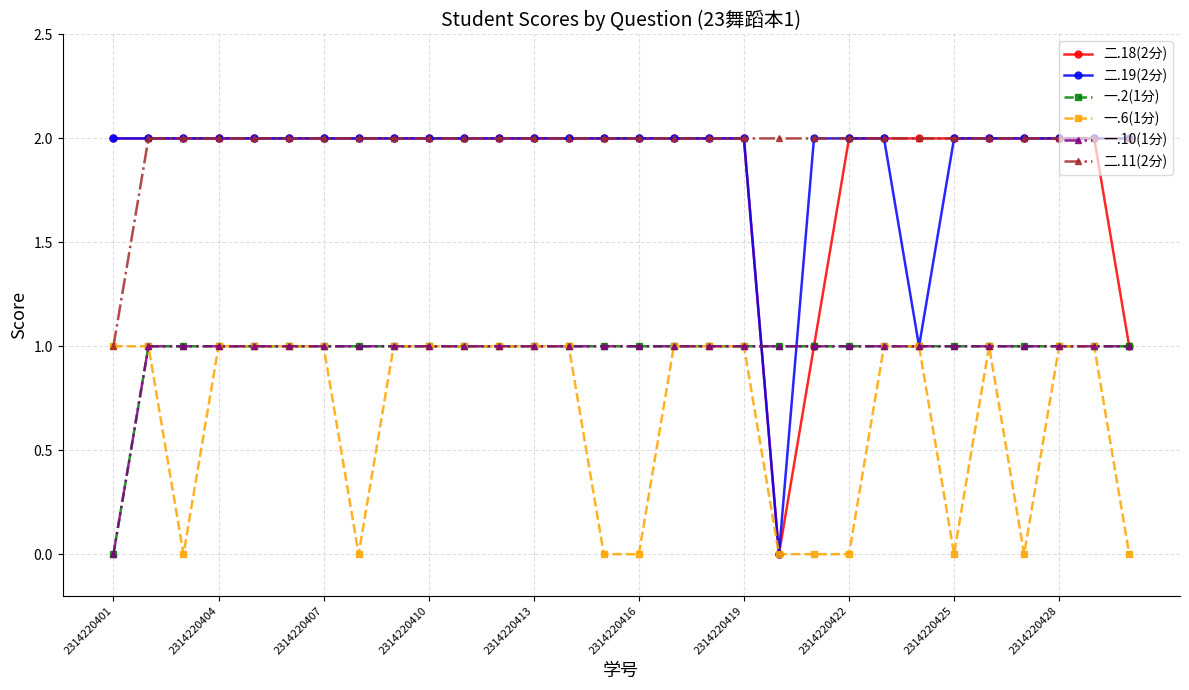

At which label is 二.11(2分) closest to 1?

2314220401